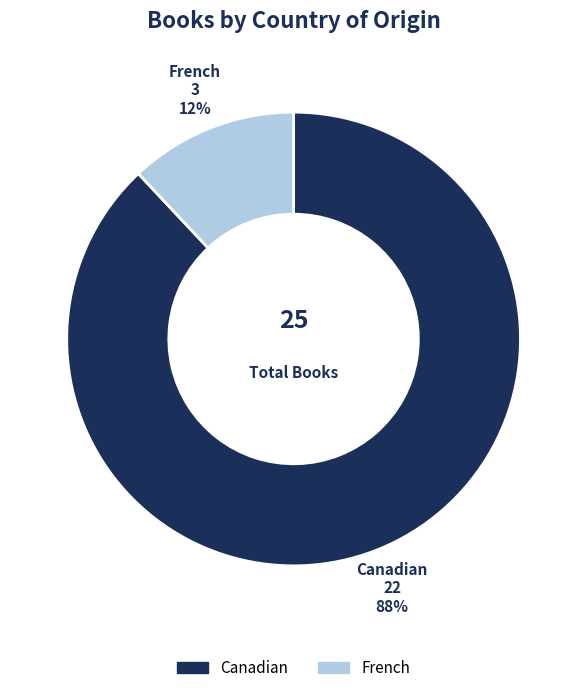

What is the largest slice in the pie chart?

Canadian